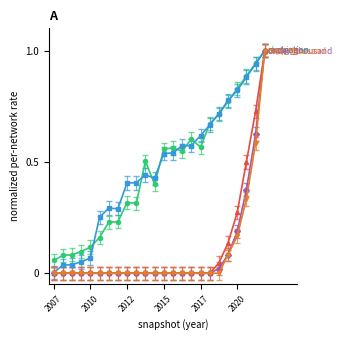

What is the maximum value shown in the chart?

1.0